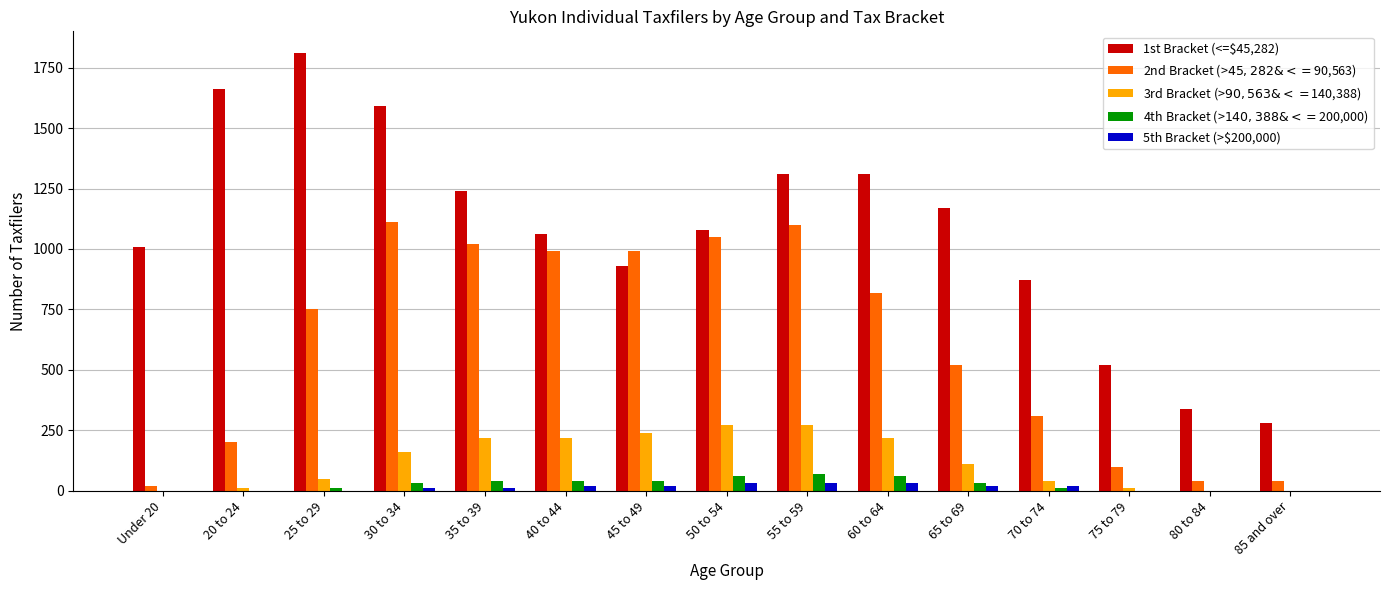

Between 50 to 54 and 80 to 84, which series saw the biggest shift?

2nd Bracket (>$45,282 & <=$90,563)